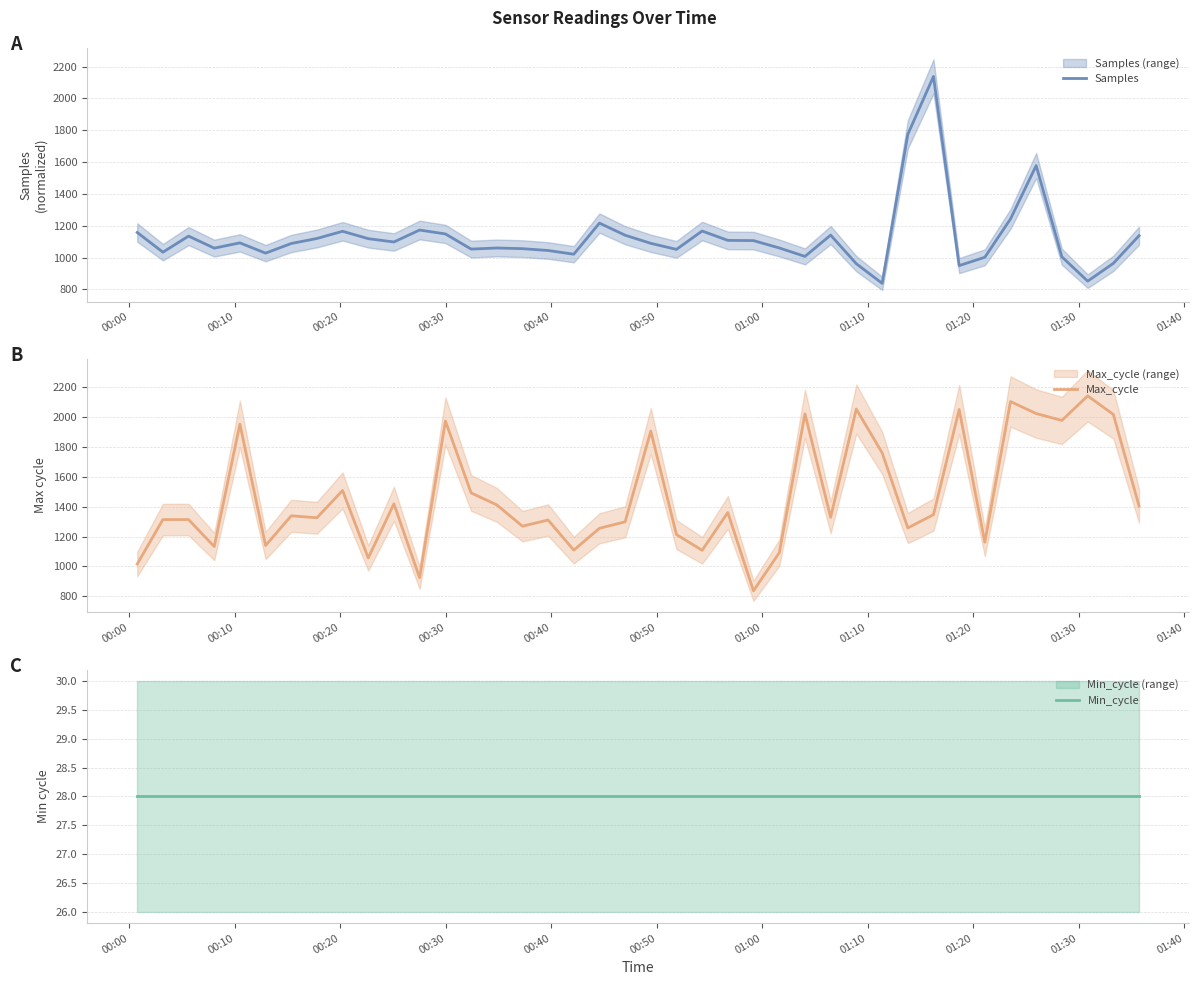

What is the lowest value of the Samples series?

838.0